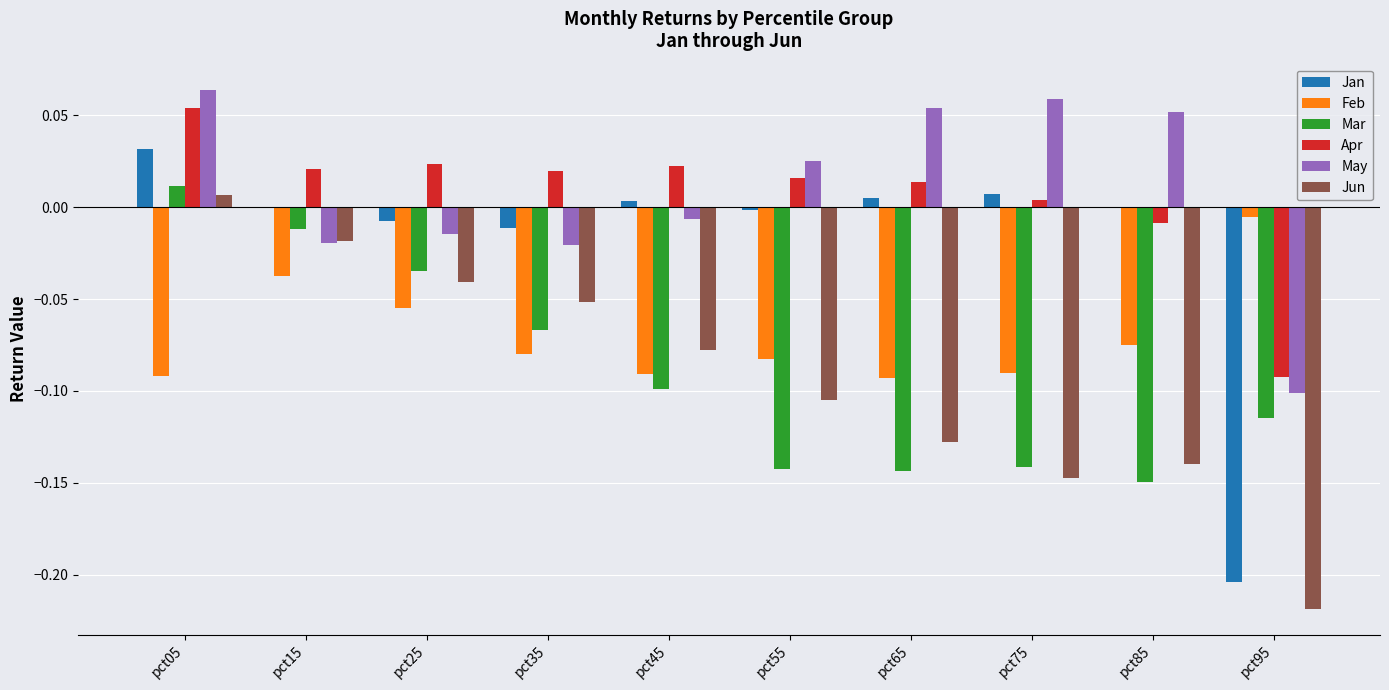

Does the chart contain stacked bars?

No